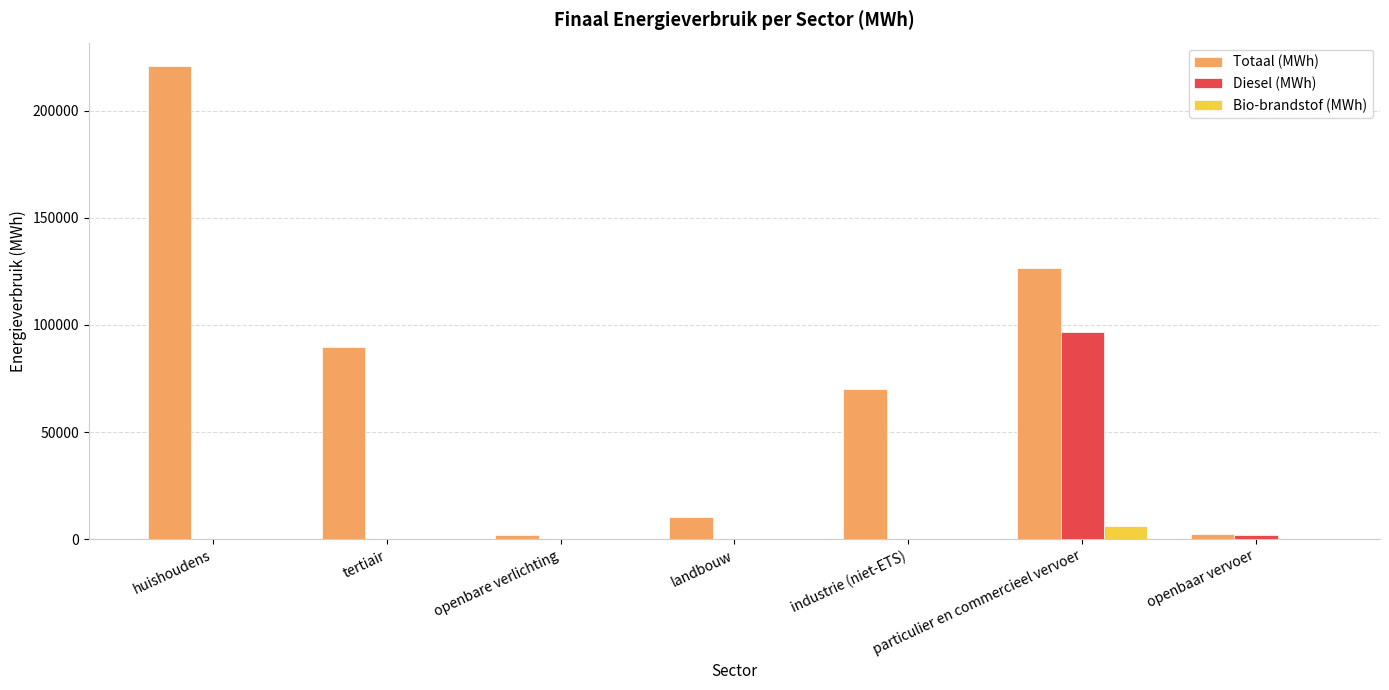

Between landbouw and industrie (niet-ETS), which series saw the biggest shift?

Totaal (MWh)